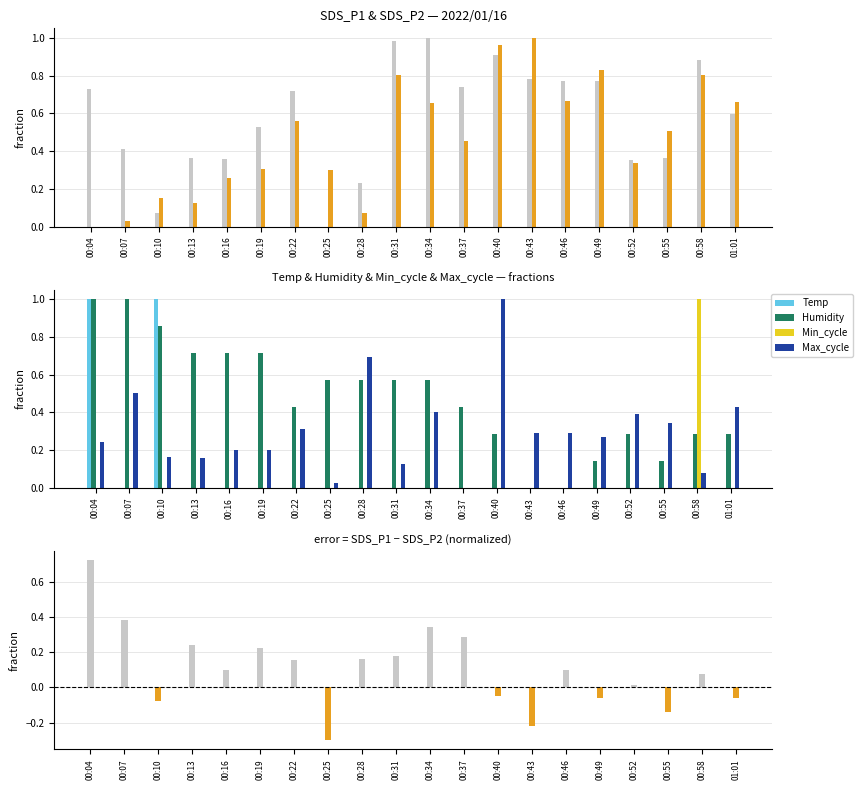

True or false: Temp has a value of 0.7 at 00:25.

False